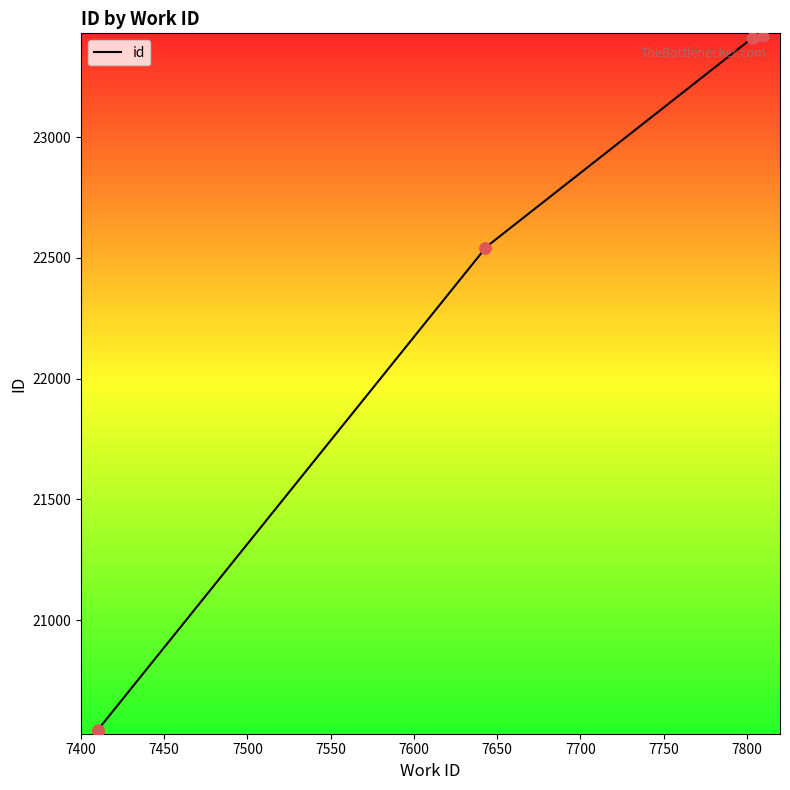

Between 7450 and 7800, which is larger?

7800